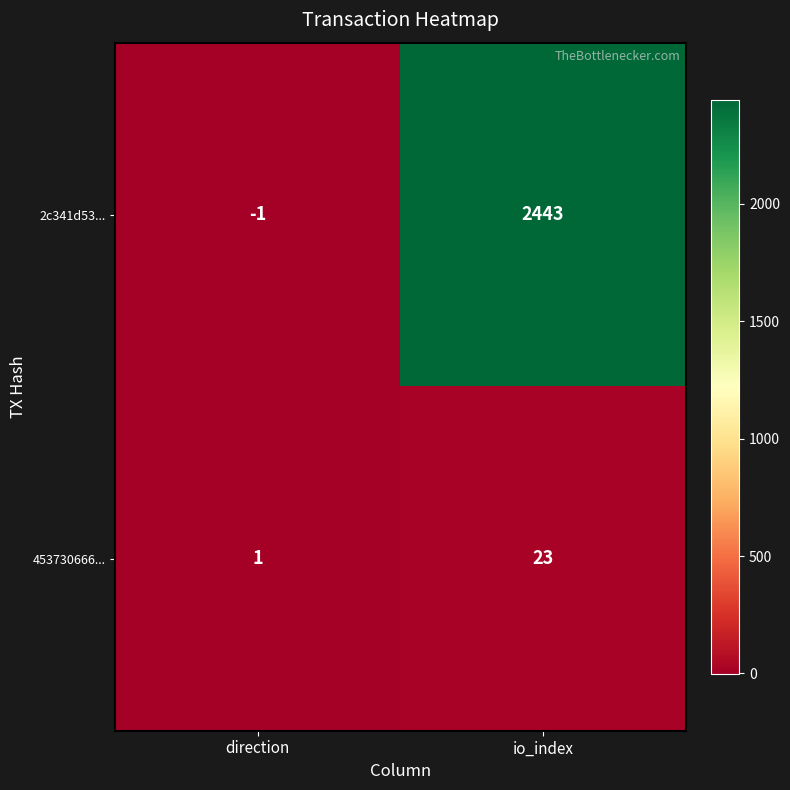

At which label is 2c341d53... closest to 1221?

direction